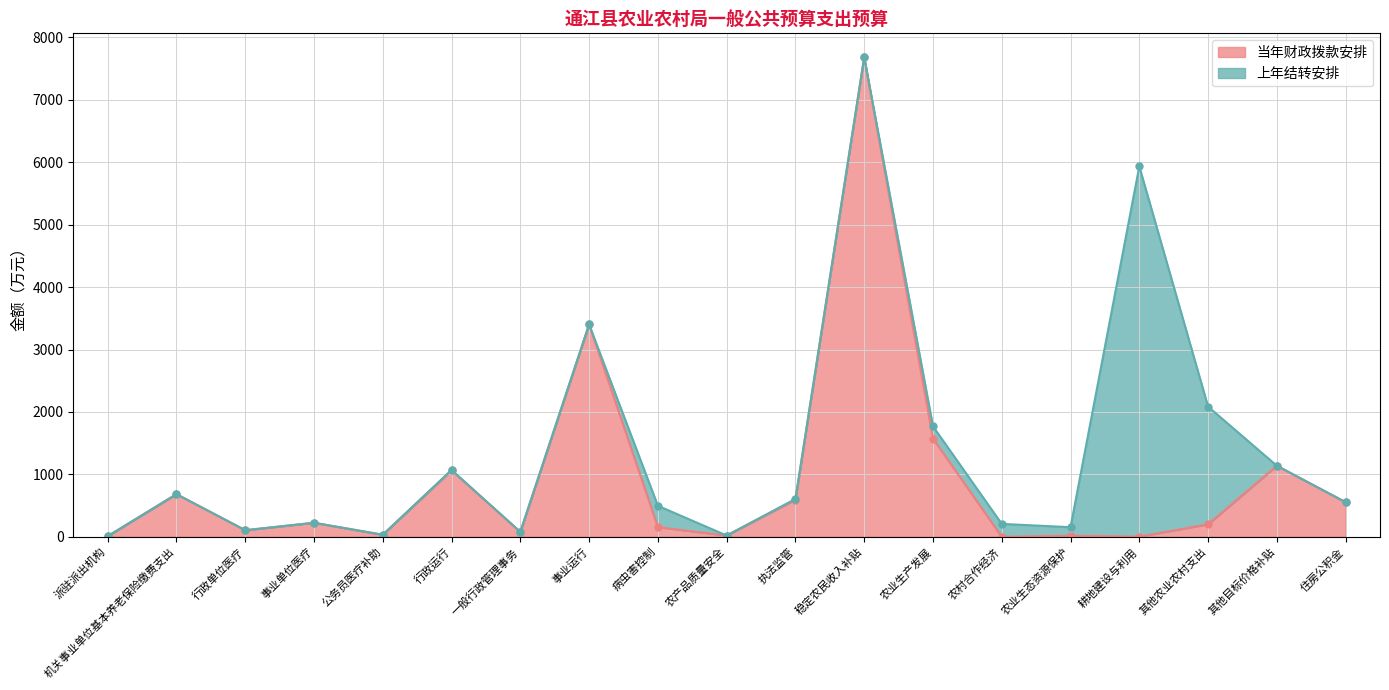

How many points are higher than both their immediate neighbors (excluding endpoints)?

7